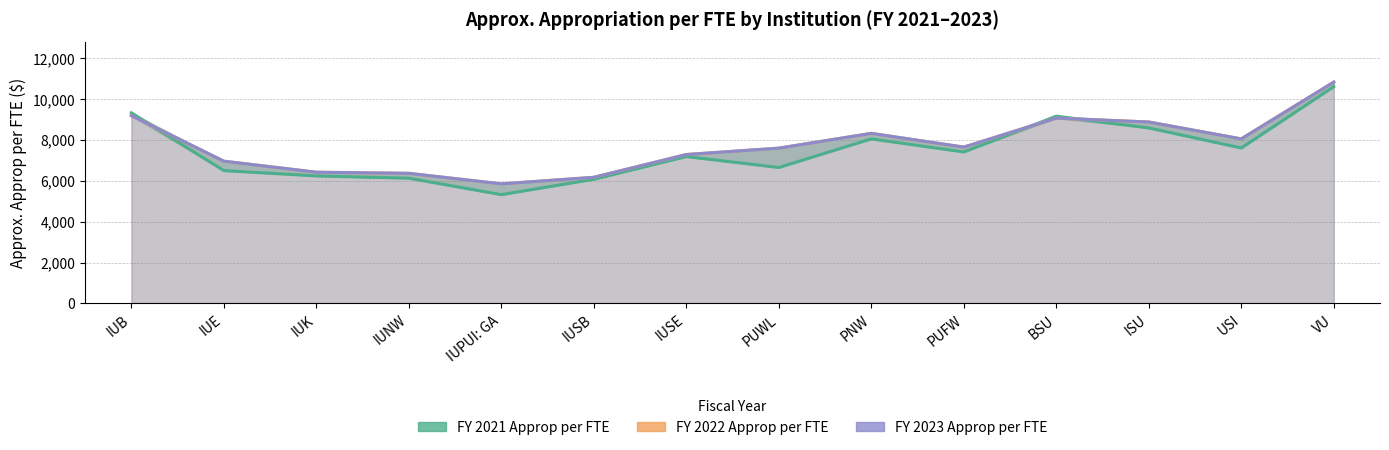

At how many categories does at least one series exceed 5538?

14